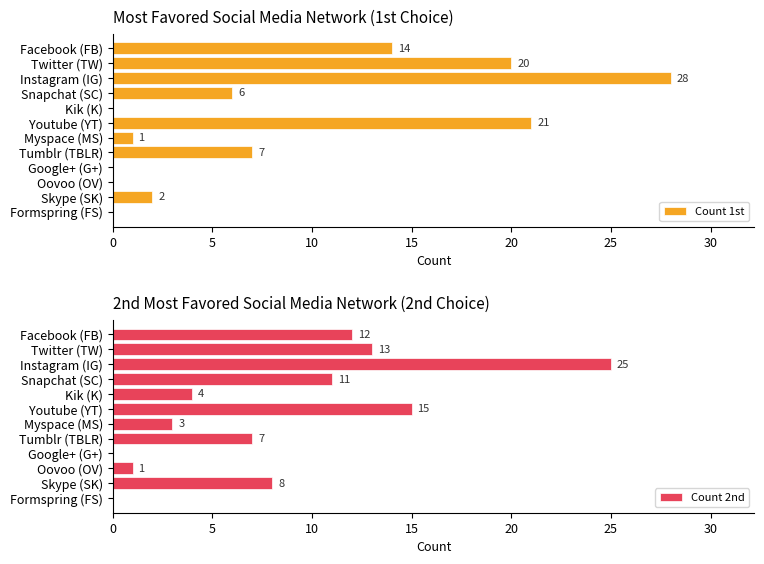

How many data points in Count 1st are above 6?

5